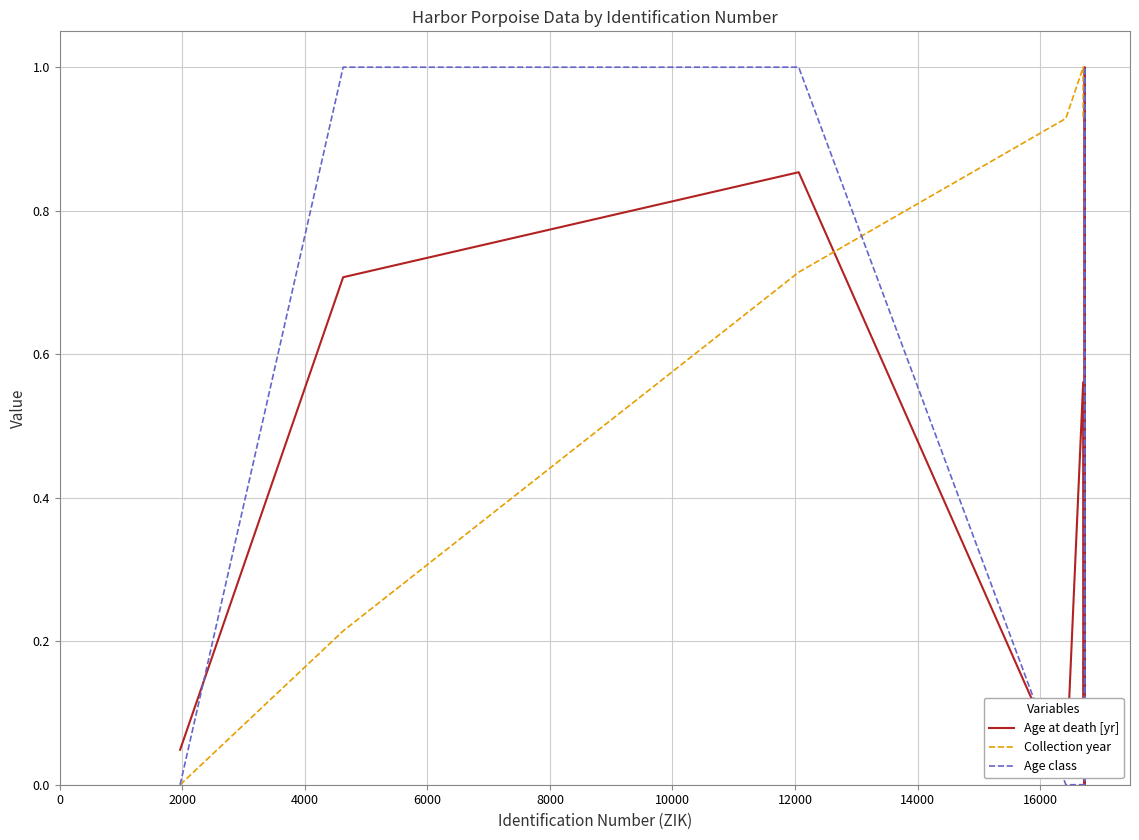

What is the maximum value shown in the chart?

1.0